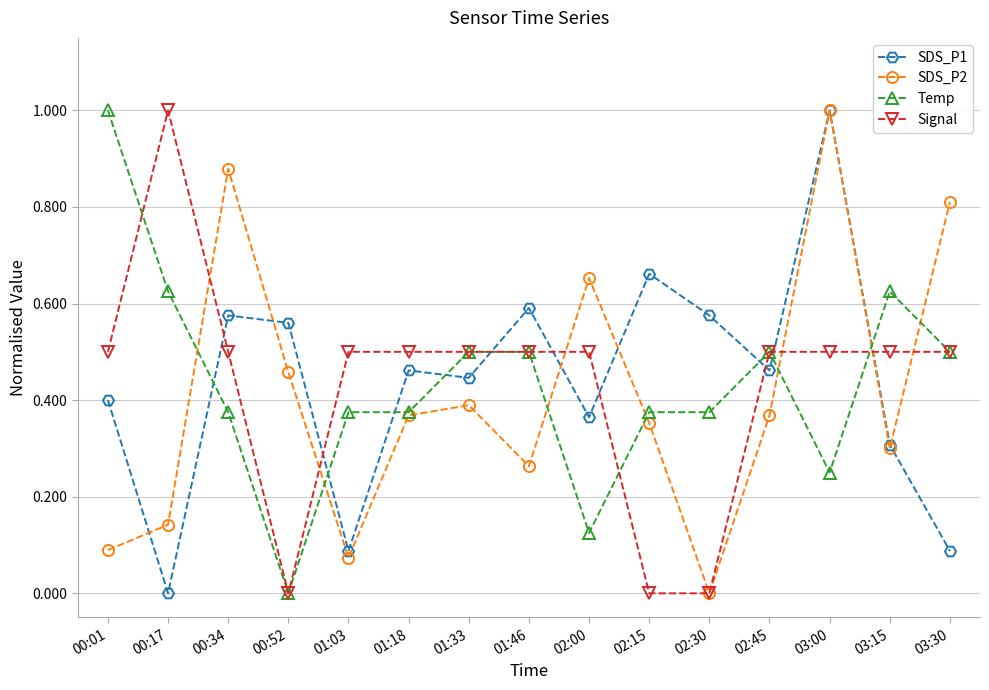

True or false: Temp has a value of 0.4 at 01:18.

True